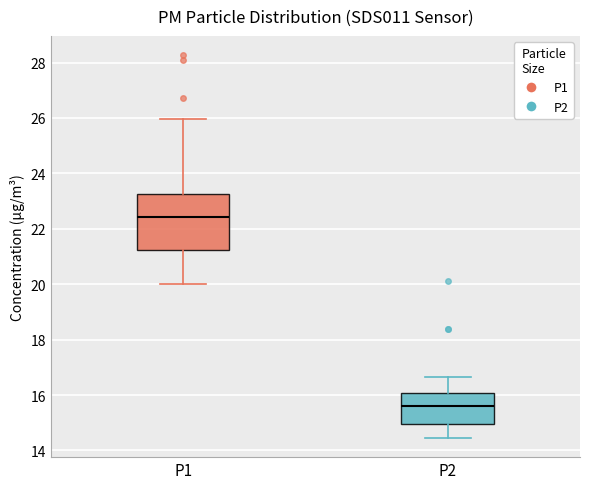

Reading left to right, read every box against the y-axis: the position of its median line, the range the box covers, and the ends of its whiskers. The values are not printed on the chart, so give them approximately, as read against the axis.

P1: median 22.4, box 21.2 to 23.2, whiskers 20.0 to 26.0
P2: median 15.6, box 15.0 to 16.0, whiskers 14.4 to 16.6